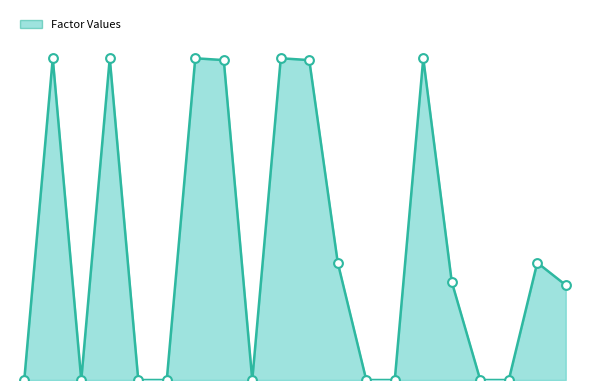

Is this an area chart (filled region under the line)?

Yes